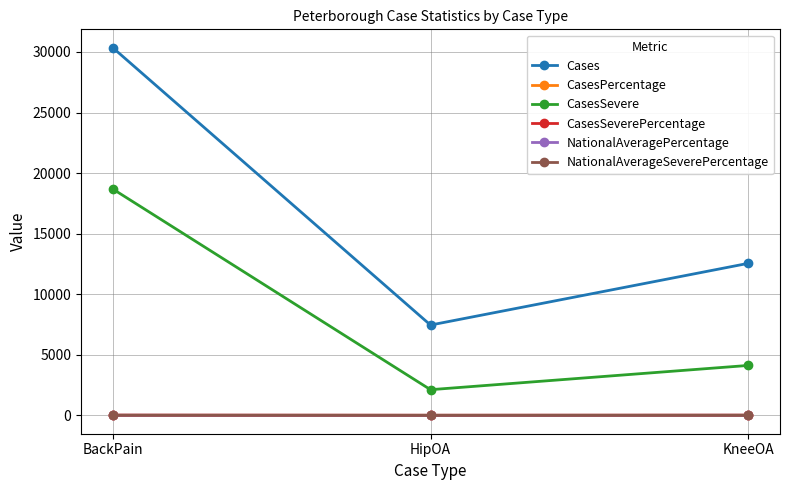

At how many categories does at least one series exceed 24679?

1